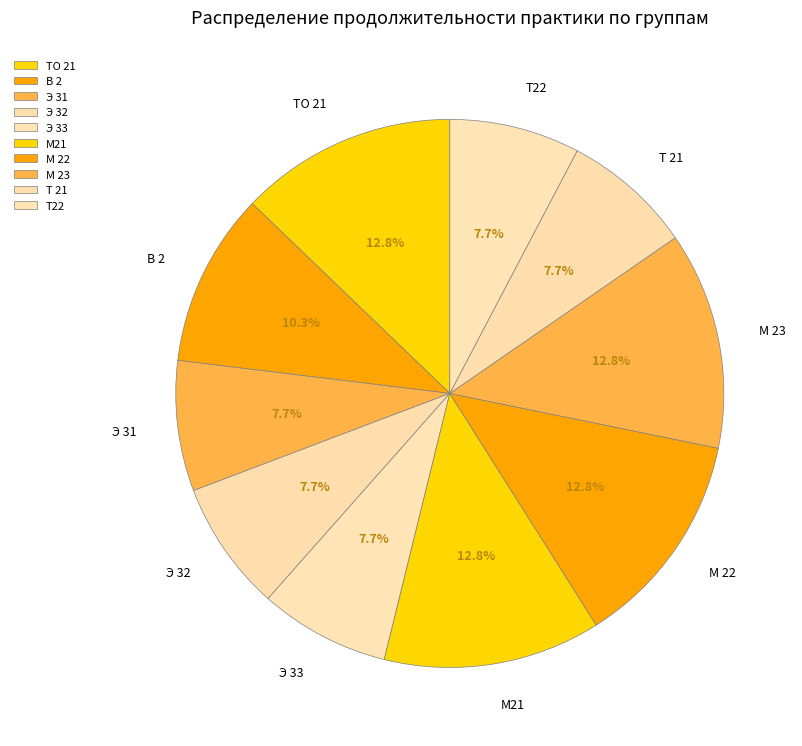

Approximately how many times larger is the value at Э 33 compared to Э 31?

1.0